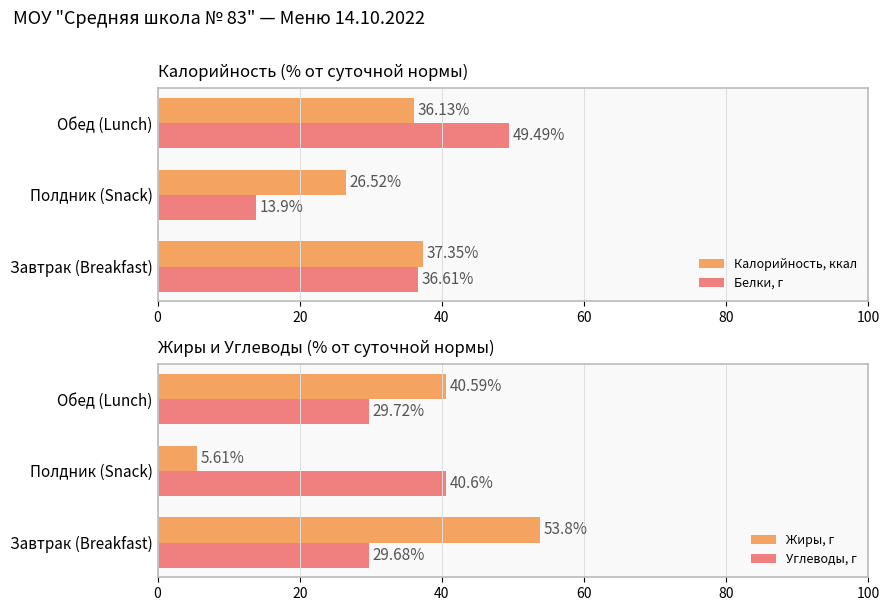

What is the sum of all Калорийность, ккал values?

100.0